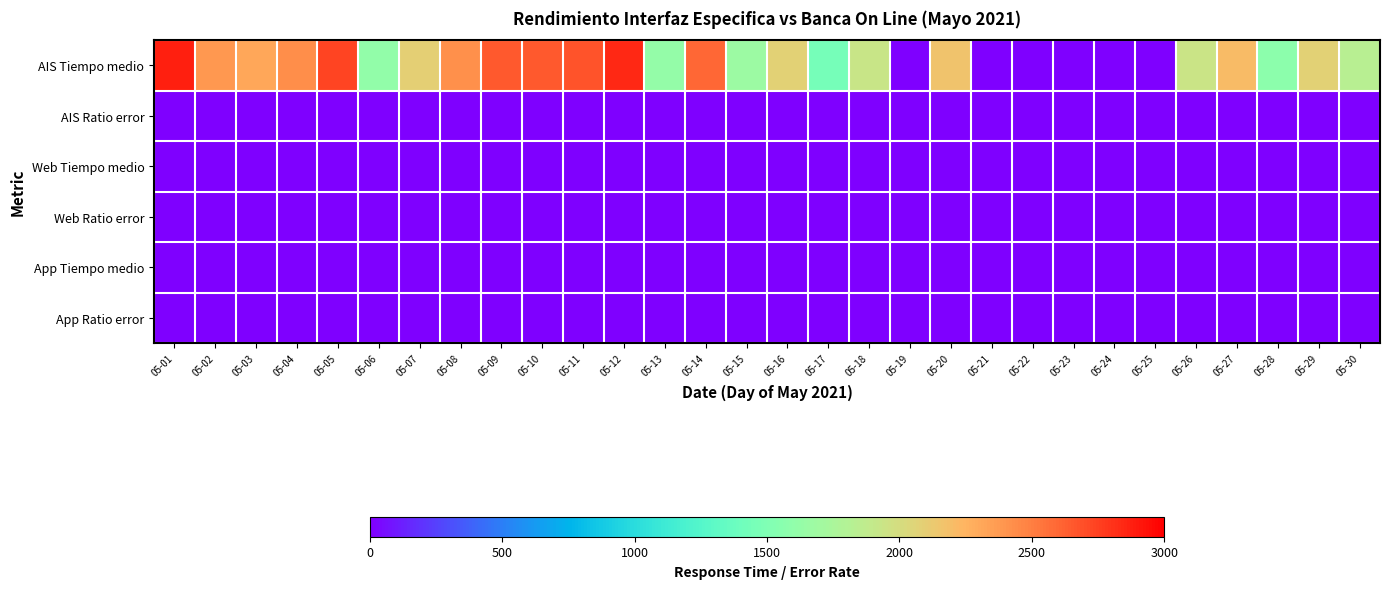

Rank the series by their maximum value, from highest to lowest.

AIS Tiempo medio, AIS Ratio error, Web Tiempo medio, Web Ratio error, App Tiempo medio, App Ratio error